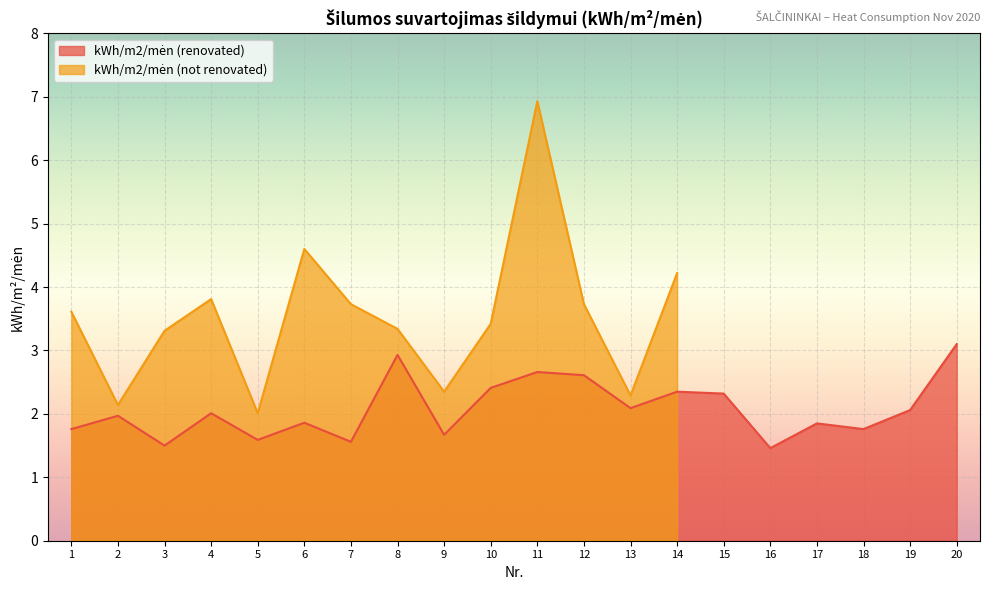

How many interior local peaks (higher than both neighbors) does the data have?

7